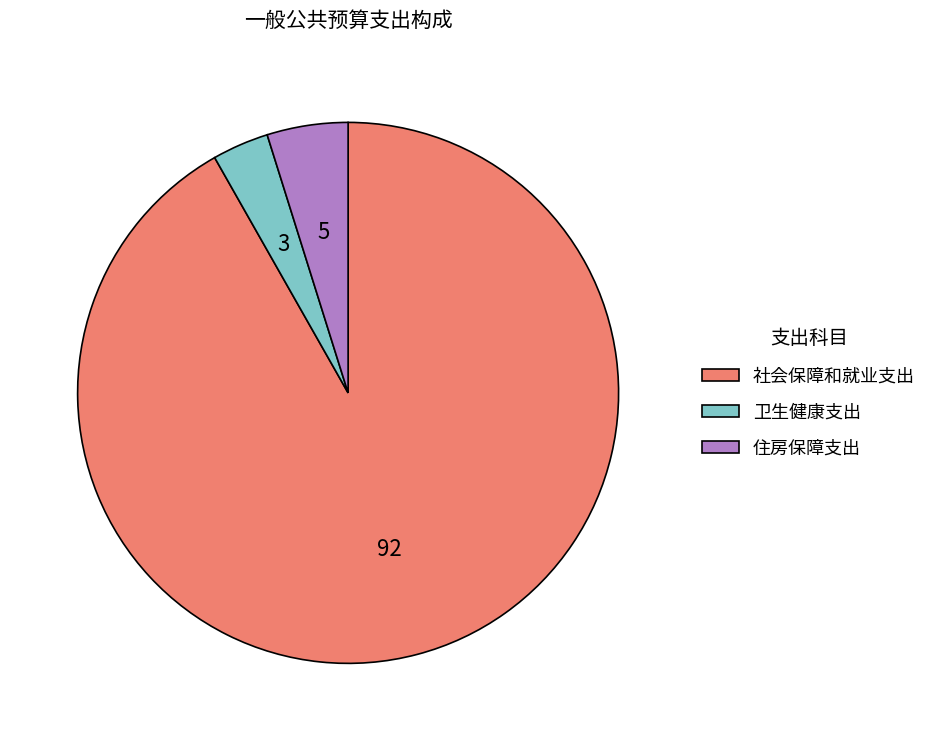

Is it true that 卫生健康支出 is 3% of the pie?

True